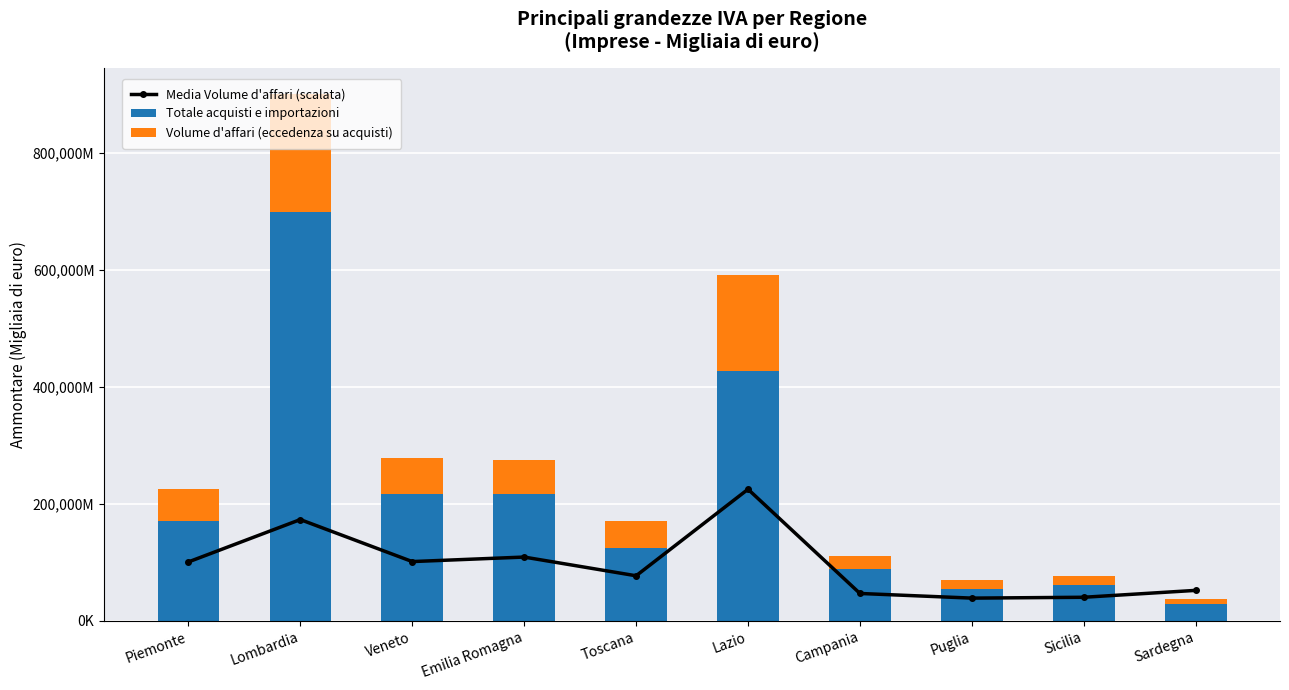

The value of Volume d'affari (eccedenza su acquisti) at Piemonte is 82435610.5. True or false?

False